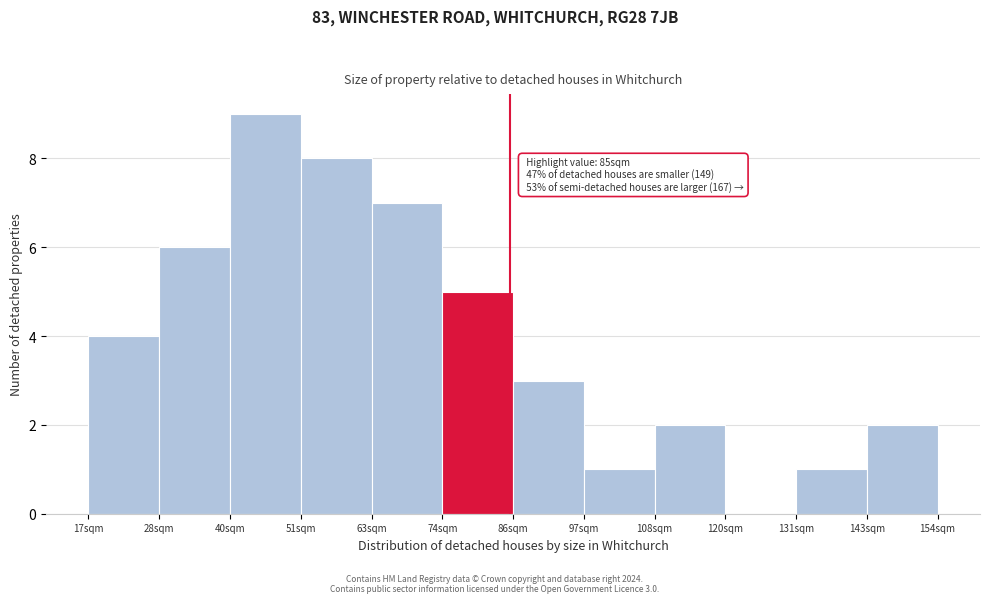

Over which range of the x-axis is the bar tallest?

40 to 52